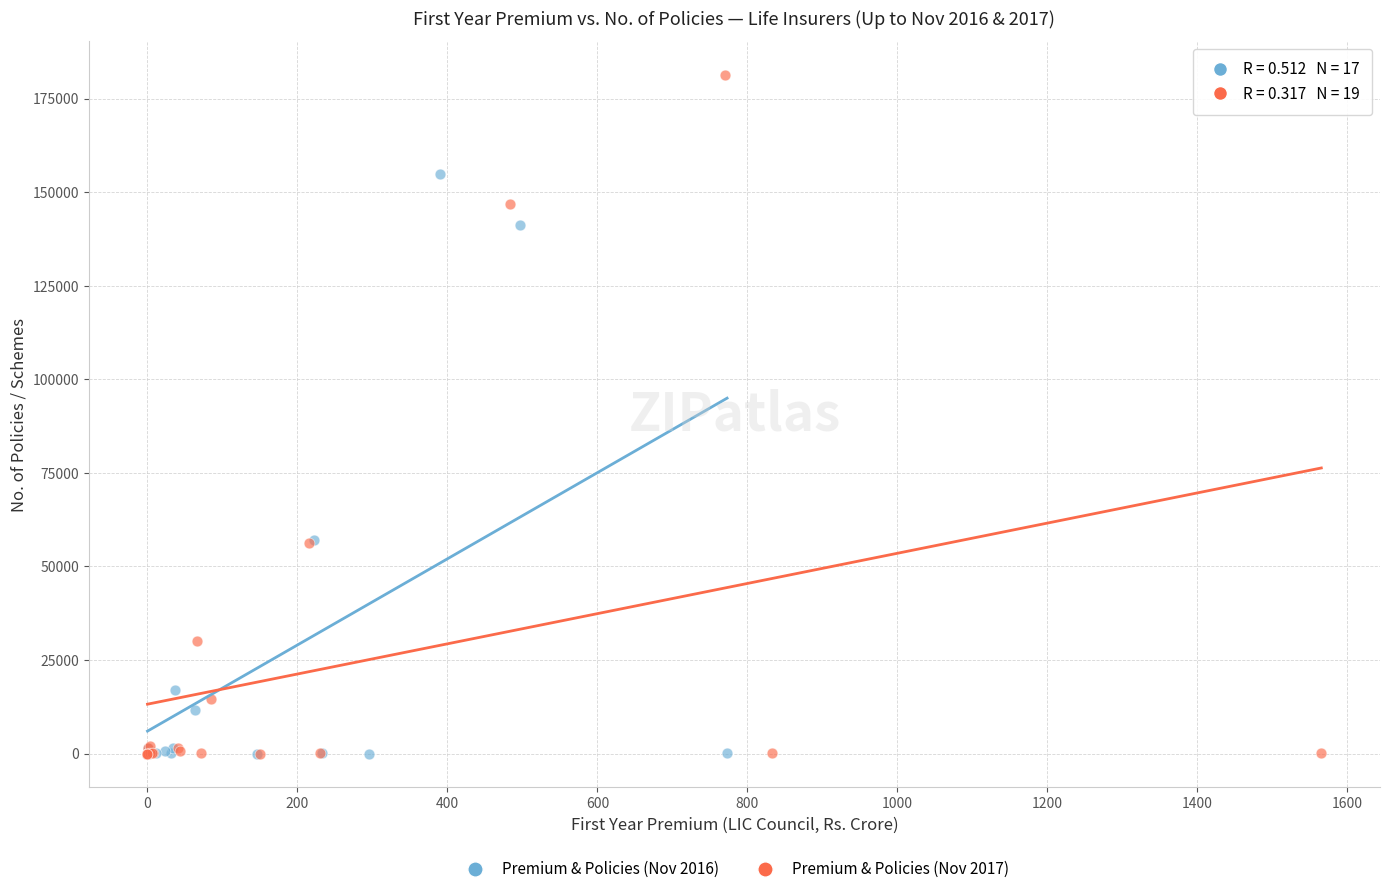

Which series contains the highest Y value?

Premium & Policies (Nov 2017)